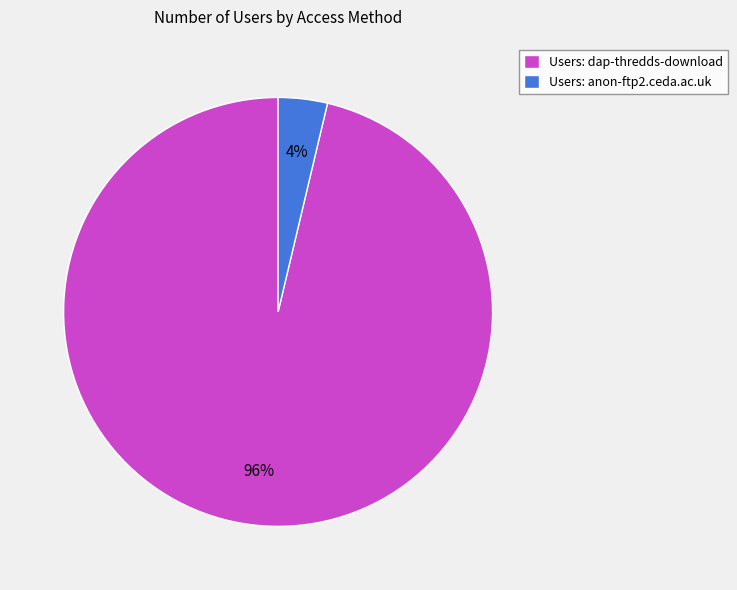

Rank the categories by value from lowest to highest.

Users: anon-ftp2.ceda.ac.uk, Users: dap-thredds-download